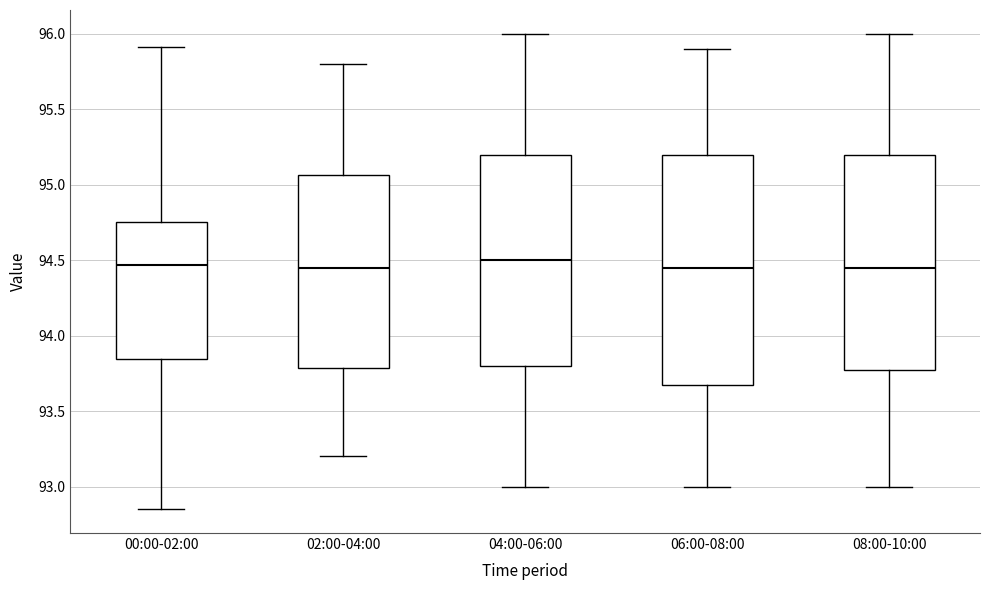

Comparing the boxes themselves (not the whiskers), which one is the tallest?

06:00-08:00